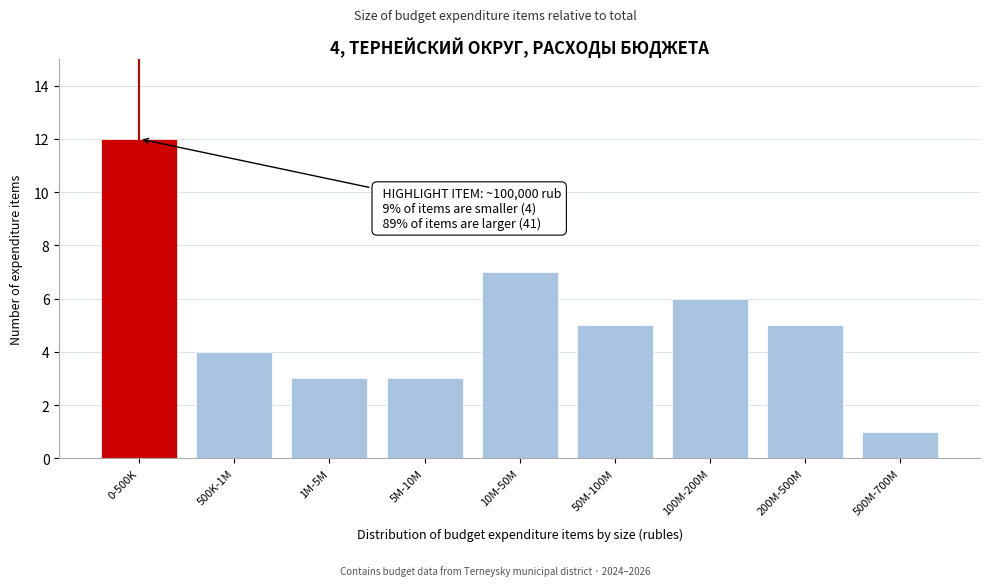

Reading right to left, list all the values displayed in this chart.

500M-700M=1	200M-500M=5	100M-200M=6	50M-100M=5	10M-50M=7	5M-10M=3	1M-5M=3	500K-1M=4	0-500K=12